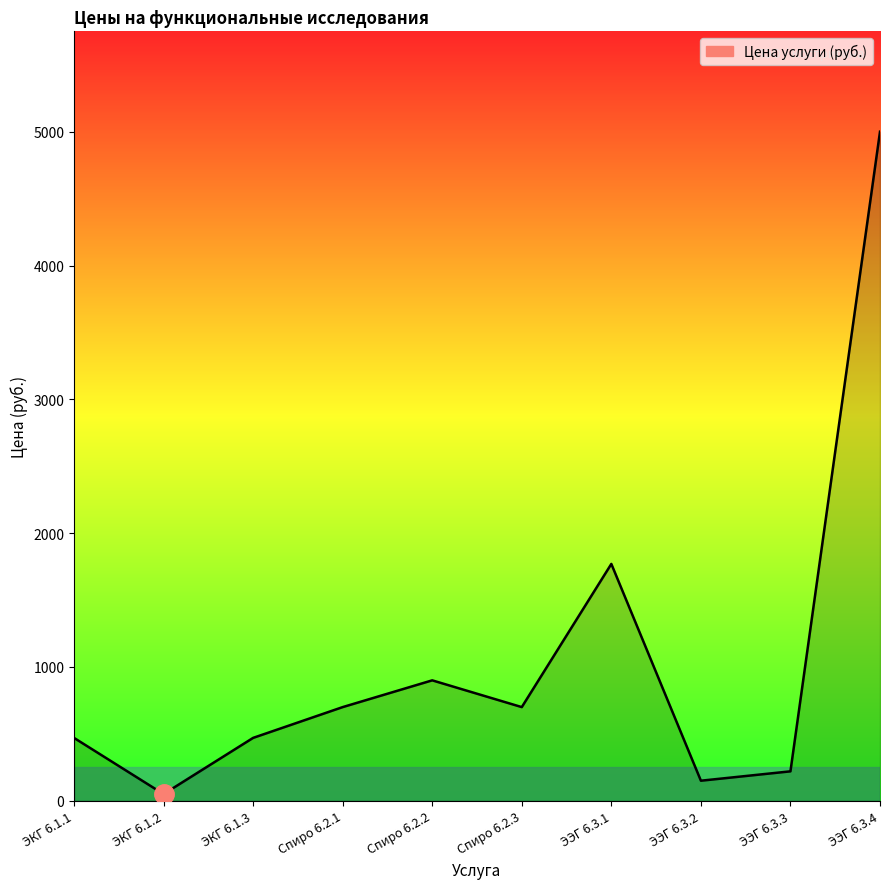

Where is the data nearest to the value 2525?

ЭЭГ 6.3.1